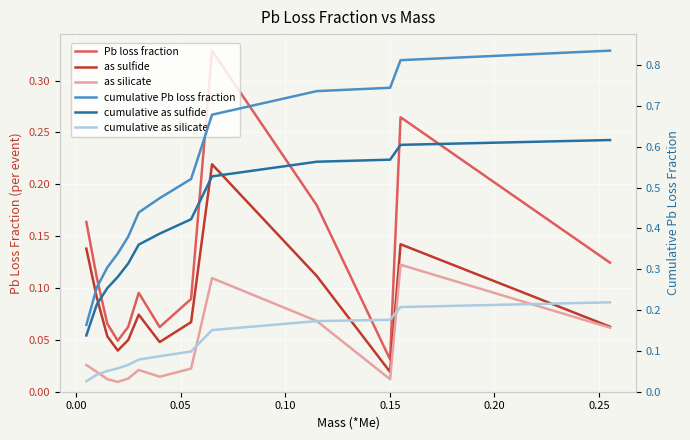

Is the value of as silicate at 8 greater than the value of Pb loss fraction at 0.00?

No